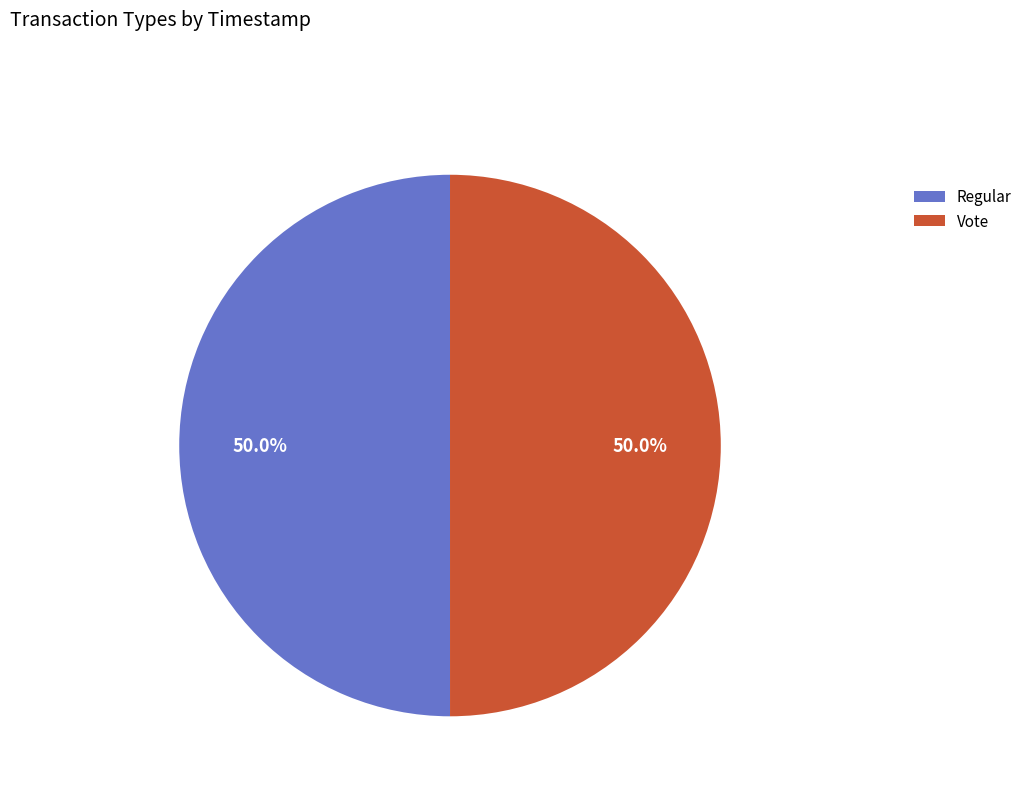

What is the ratio of the value at Vote to the value at Regular?

1.0